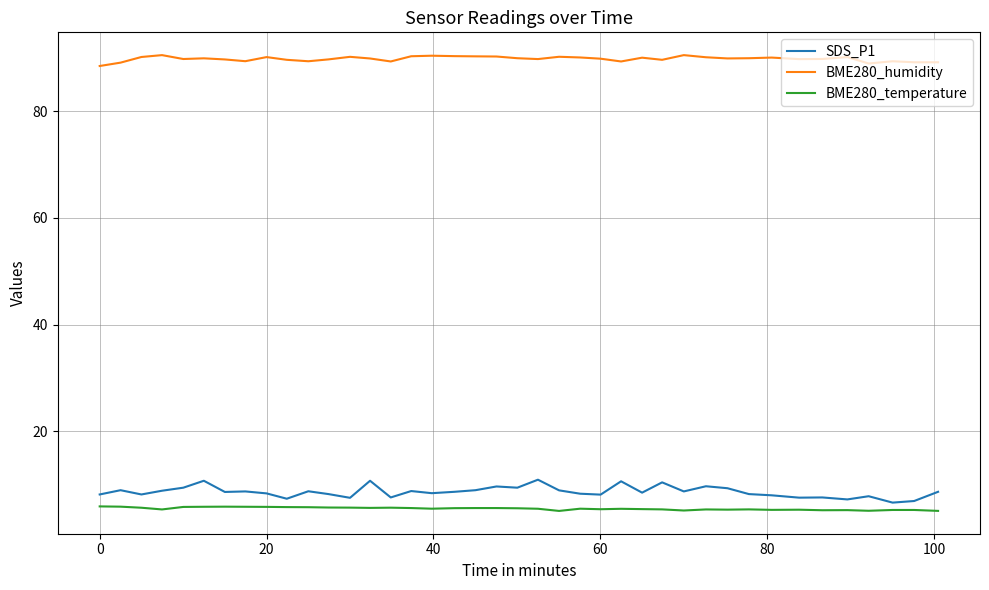

List the series in order of their peak value, highest first.

BME280_humidity, SDS_P1, BME280_temperature